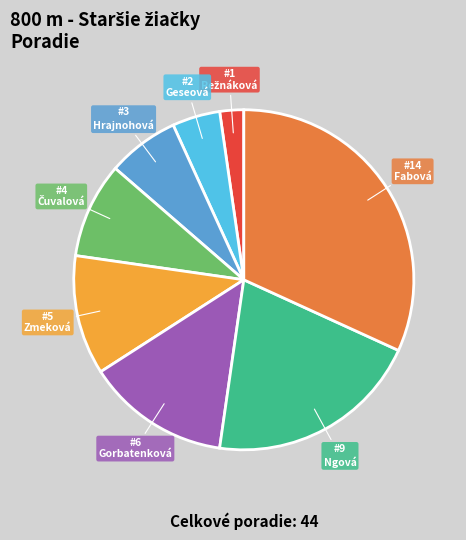

Is there a majority slice in this chart?

No